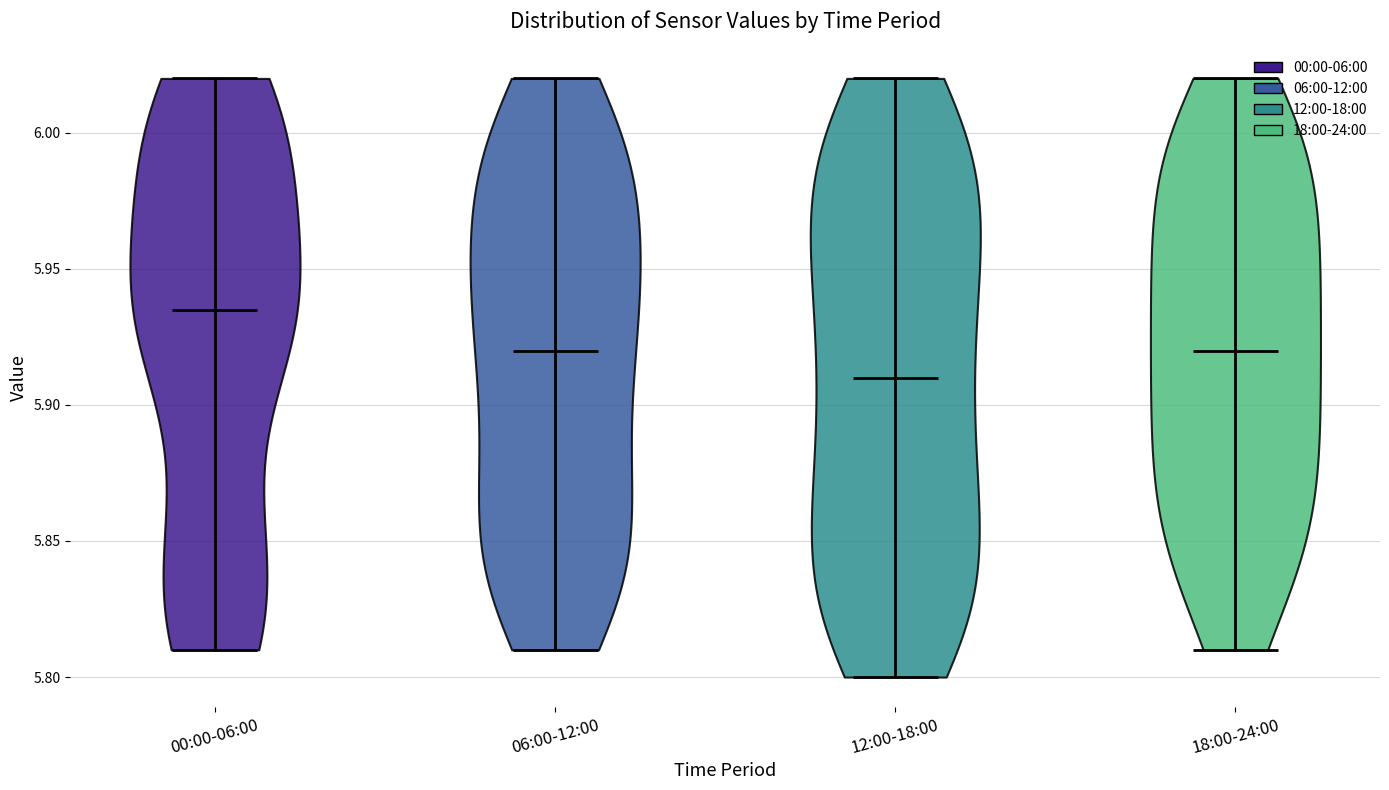

Reading left to right, read every violin against the y-axis: where its median line is, and the lowest and highest points it reaches. The values are not printed on the chart, so give them approximately, as read against the axis.

00:00-06:00: median line 5.935, lowest point 5.810, highest point 6.020
06:00-12:00: median line 5.920, lowest point 5.810, highest point 6.020
12:00-18:00: median line 5.910, lowest point 5.800, highest point 6.020
18:00-24:00: median line 5.920, lowest point 5.810, highest point 6.020